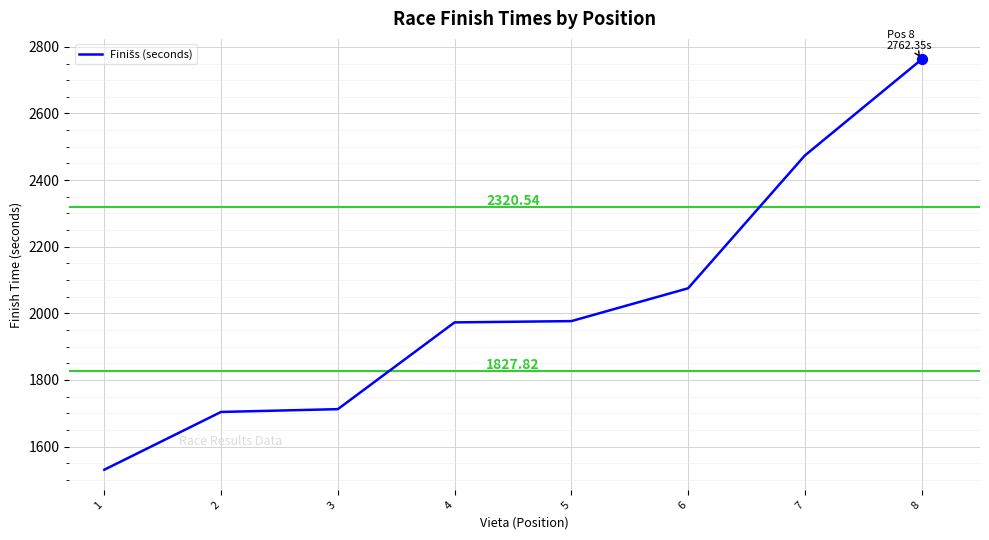

Approximately how many times larger is the value at 6 compared to 7?

0.8